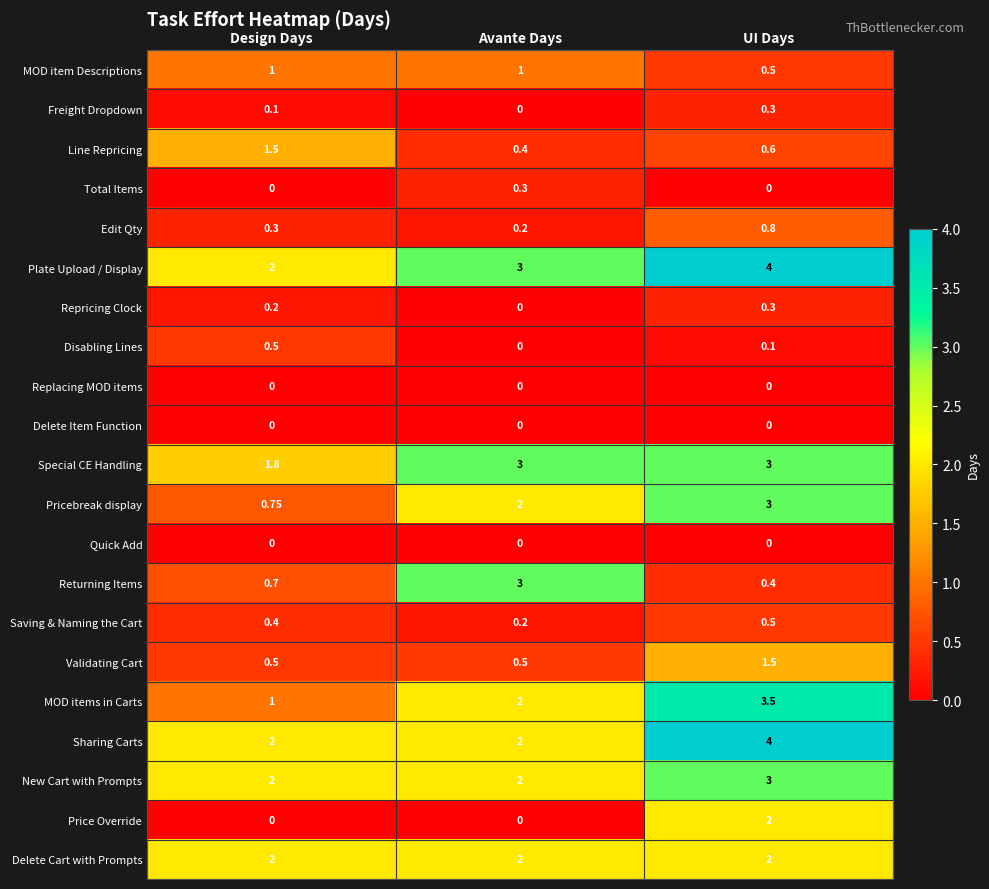

Which series changed the most between Design Days and UI Days?

MOD items in Carts